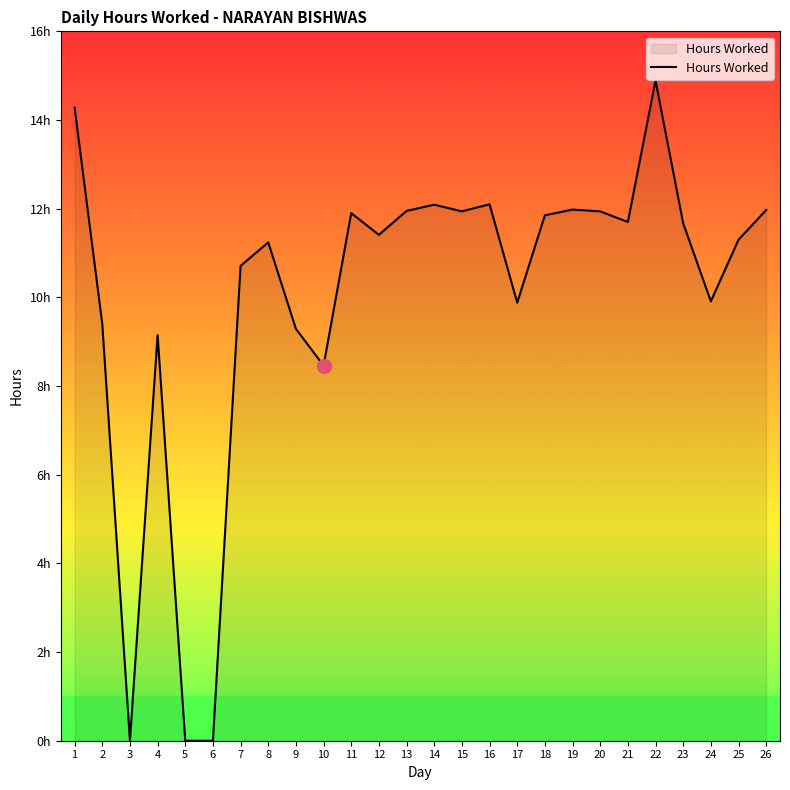

Is this an area chart (filled region under the line)?

Yes